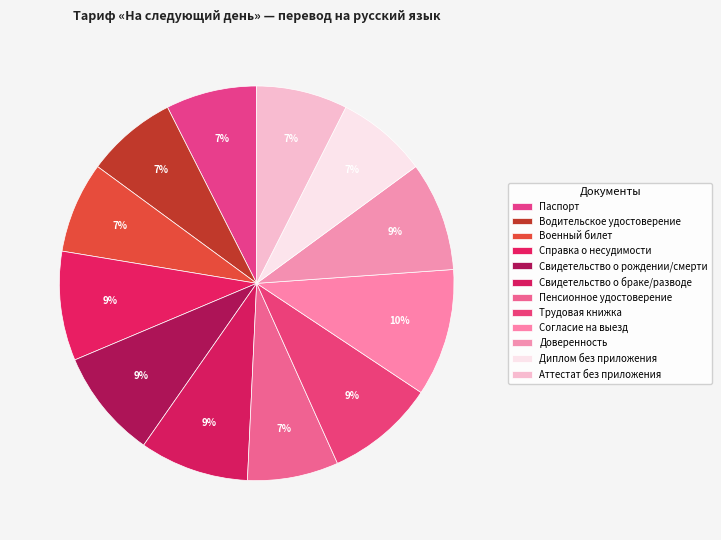

Does any single category account for the majority?

No